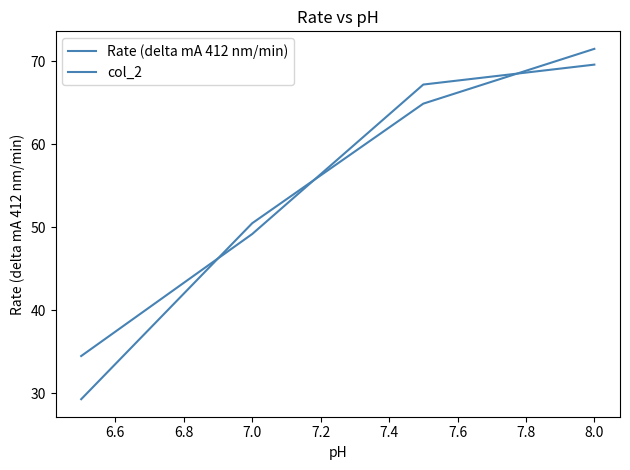

How many lines are shown in the chart?

2